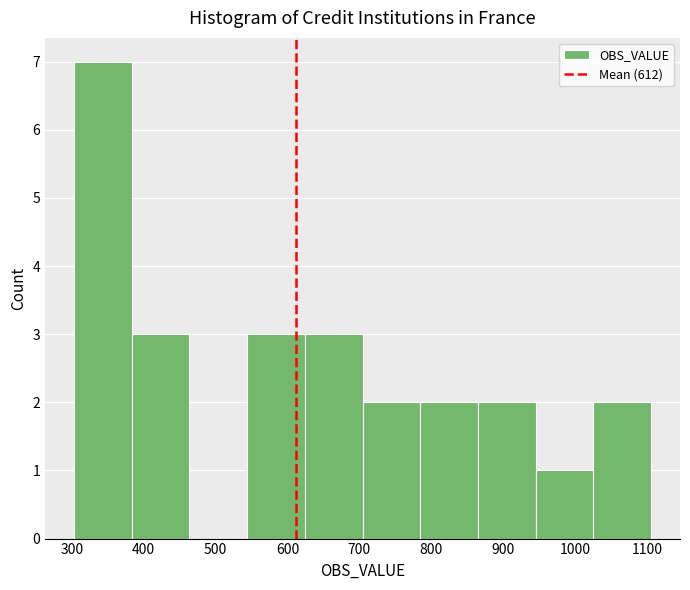

What is the height of the bar covering 870 to 950 on the x-axis? Neither the bar edges nor the heights are printed on the chart, so give them approximately, as read against the axes.

2